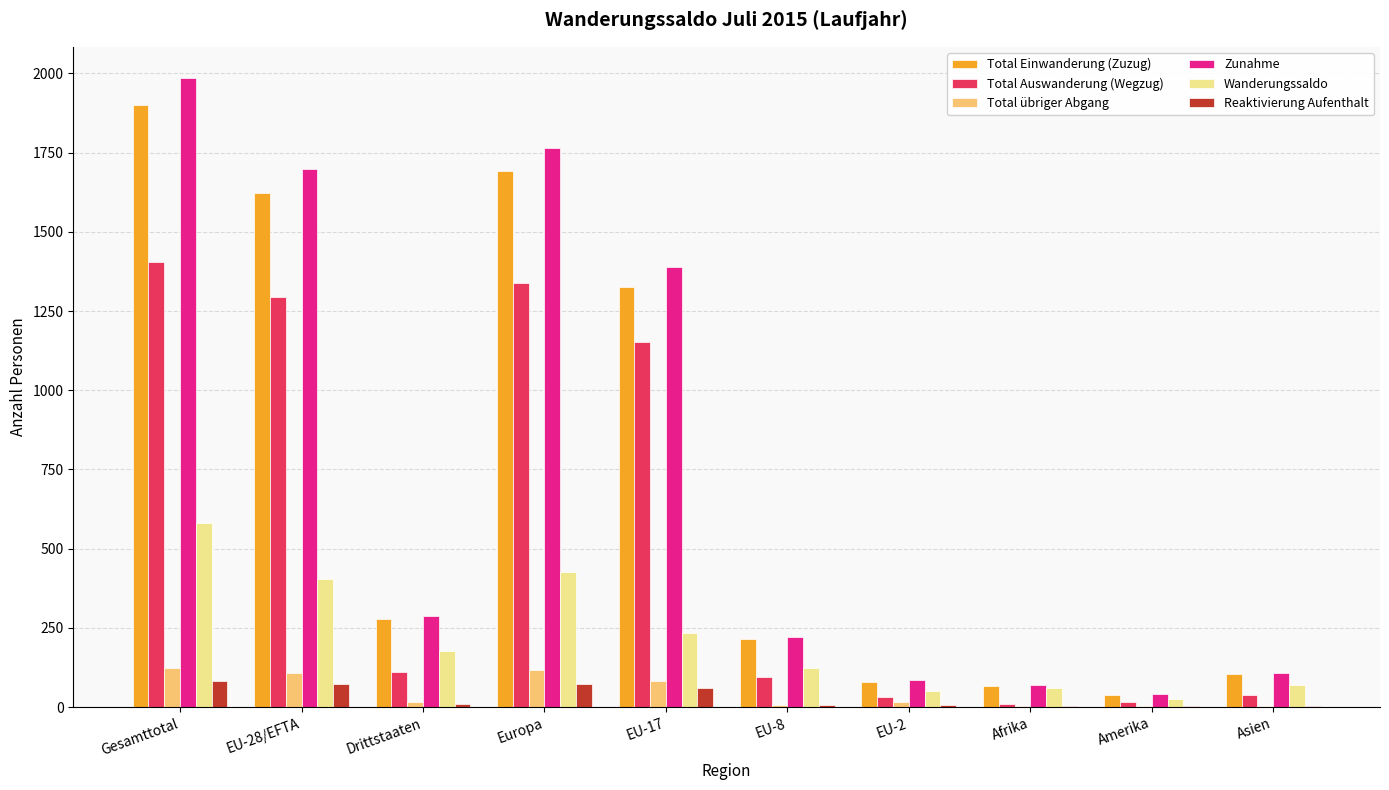

Is the value of Total Einwanderung (Zuzug) at Asien greater than the value of Wanderungssaldo at EU-2?

Yes